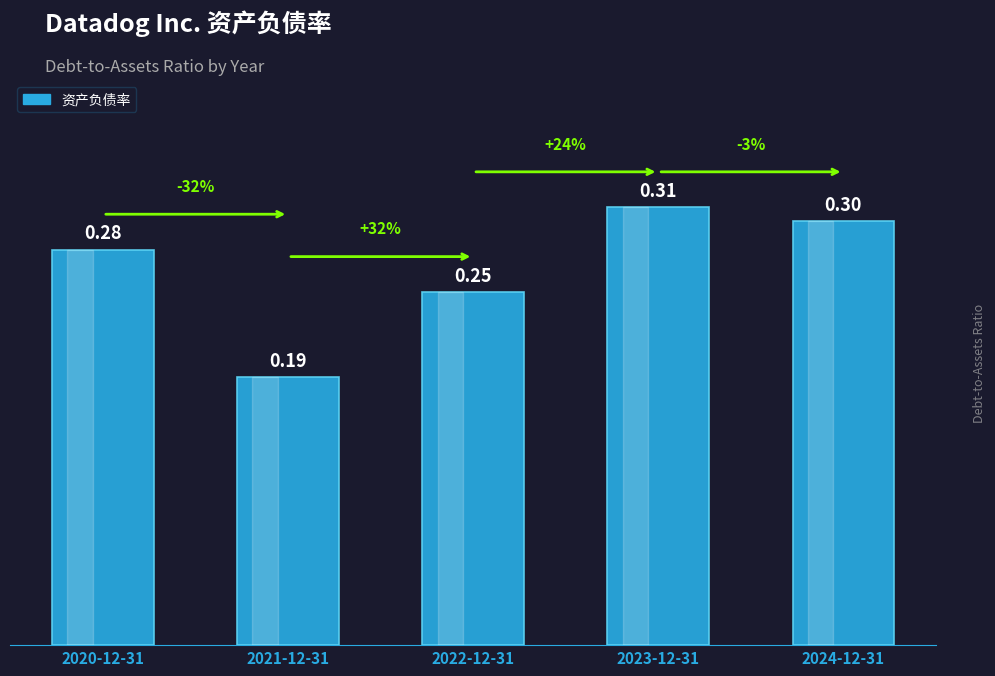

Which label corresponds to the largest value in the chart?

2023-12-31